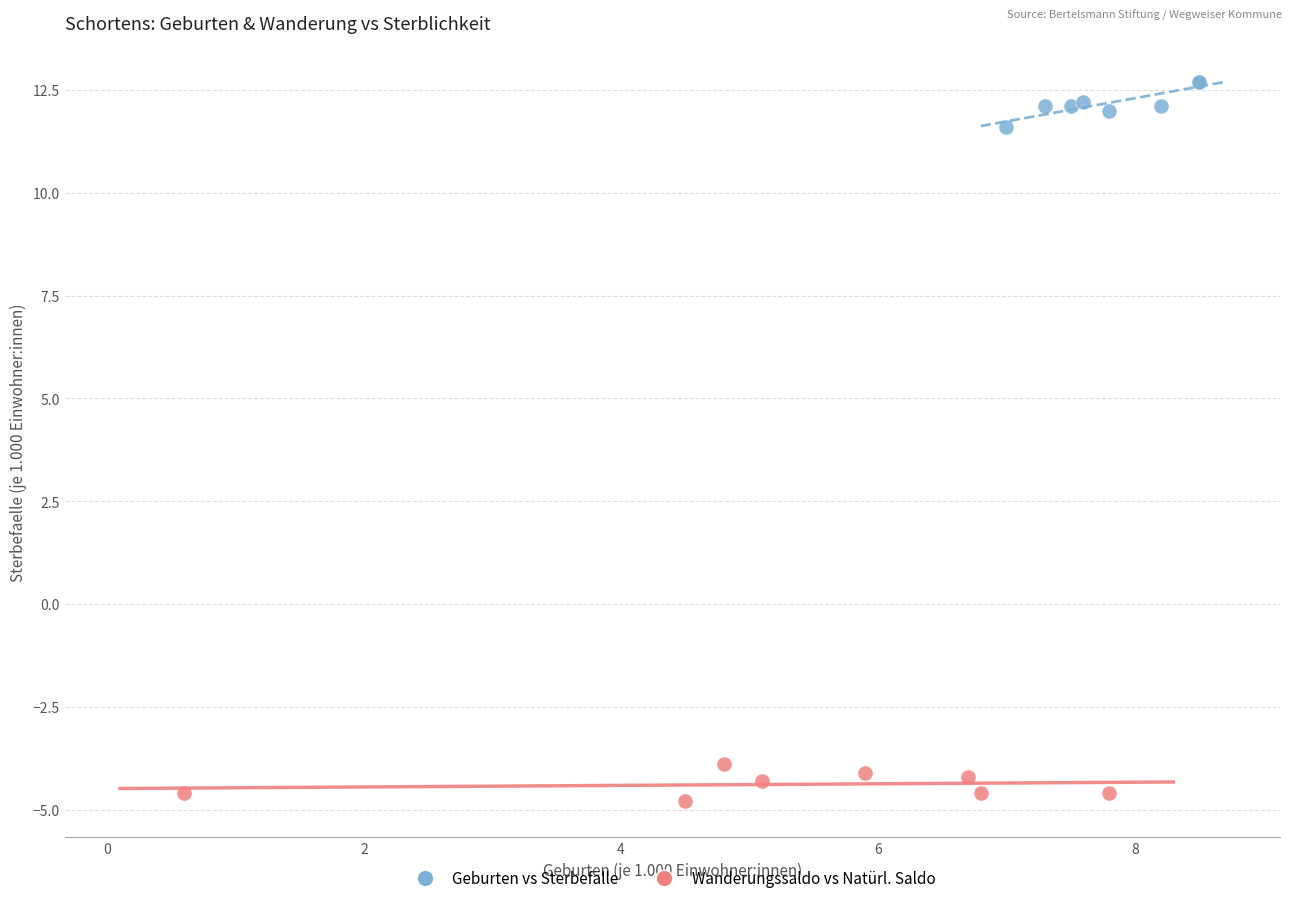

What are all the series names shown in the legend?

Geburten vs Sterbefälle, Wanderungssaldo vs Natürl. Saldo